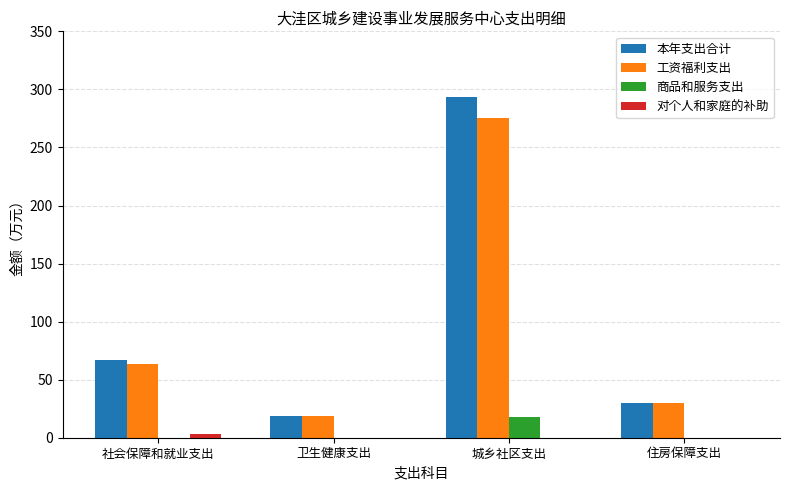

What is the maximum value shown in the chart?

293.1